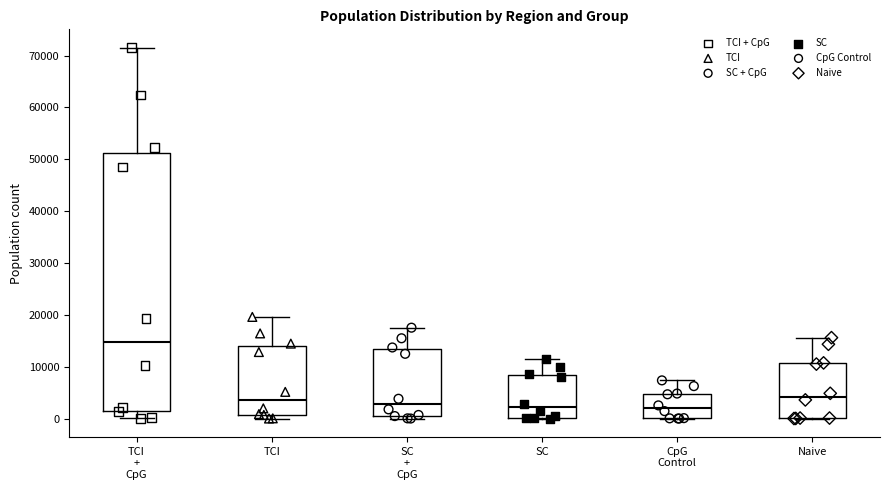

Where does the upper whisker of the box for SC end on the y-axis? The values are not printed on the chart, so give them approximately, as read against the axis.

11000